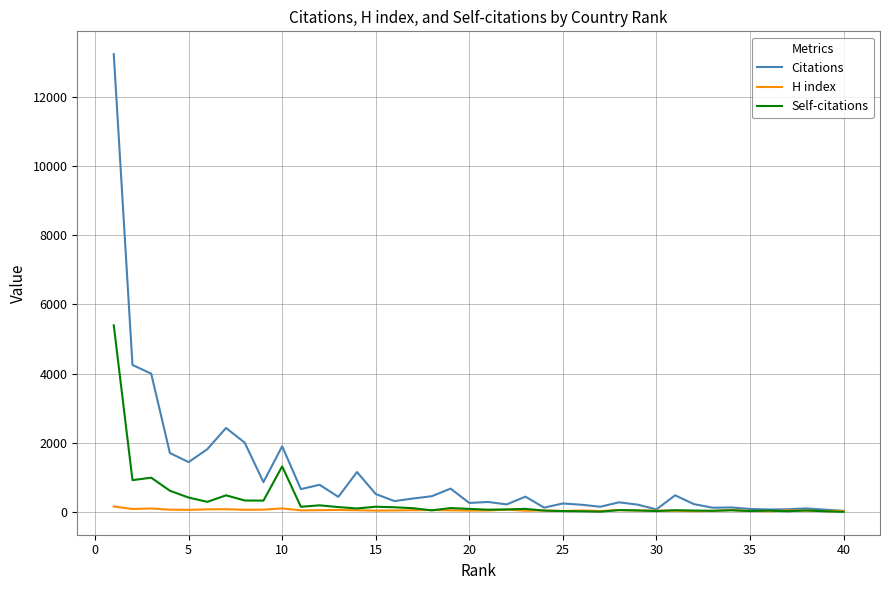

Which series has the largest range (max minus min)?

Citations